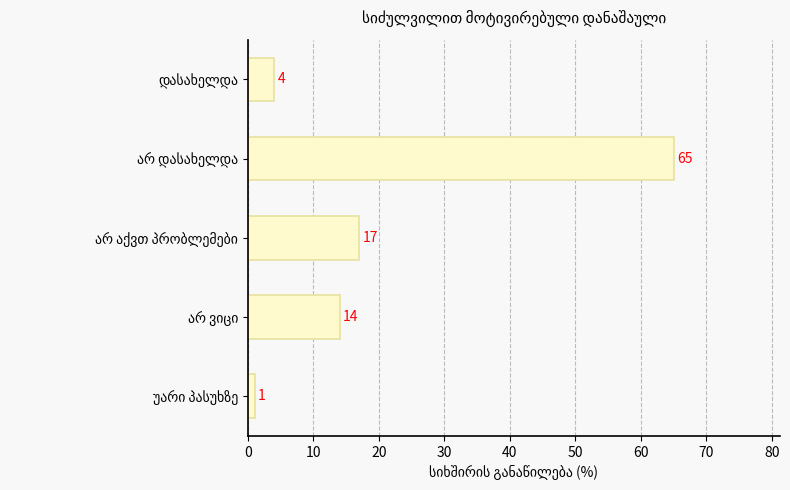

What is the maximum value shown in the chart?

65